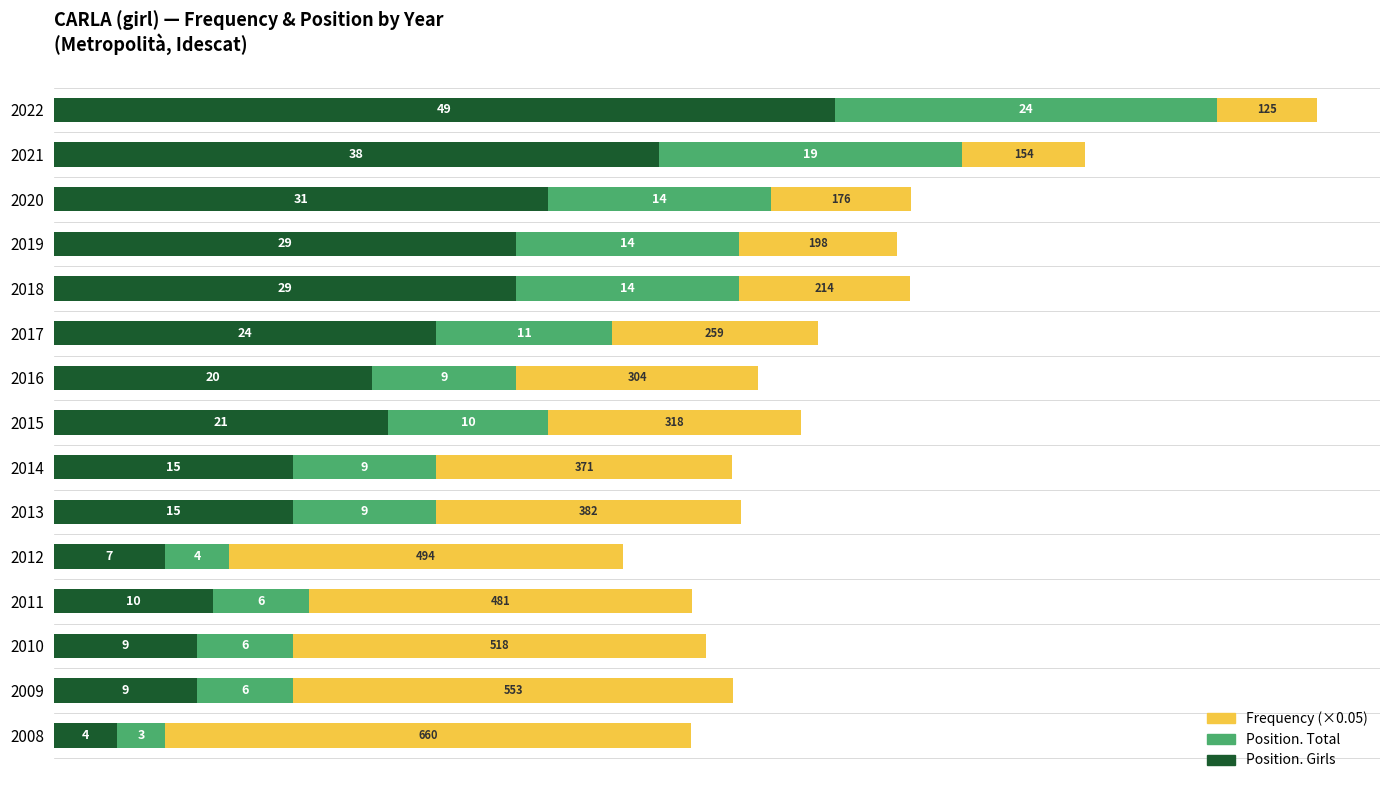

The Position. Girls series shows 10.0 at 2011. True or false?

True